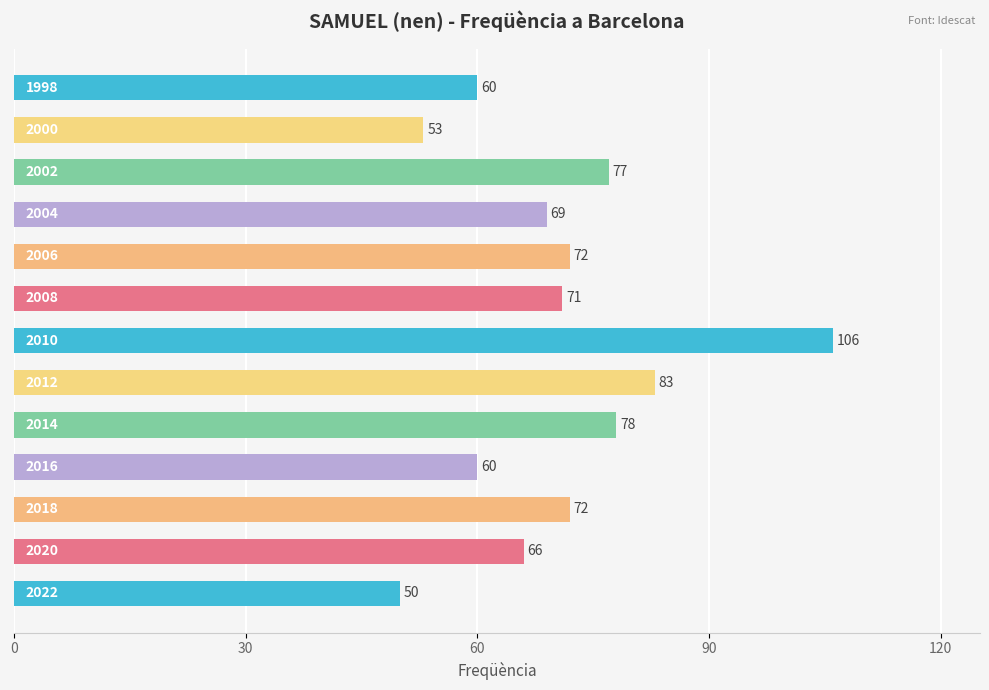

What is the smallest value displayed?

50